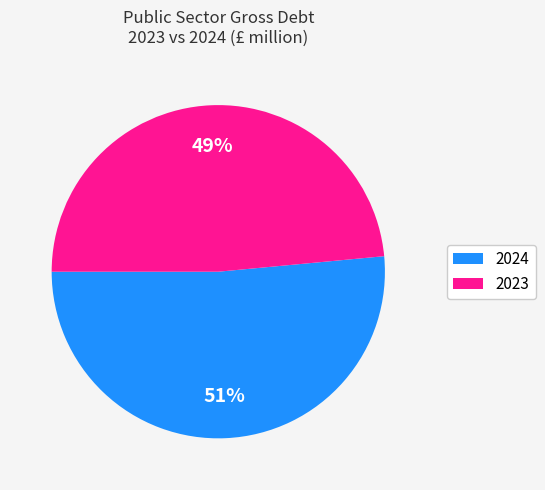

Which has a higher value, 2024 or 2023?

2024